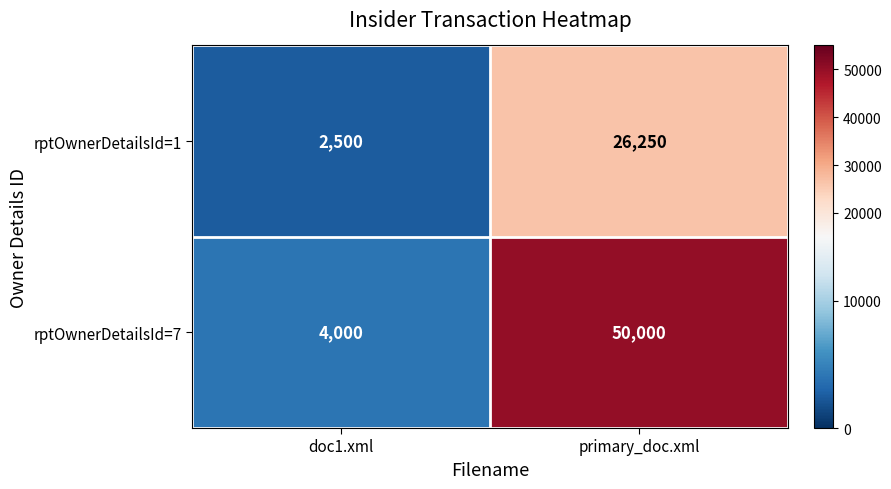

Reading left to right, list all the values displayed in this chart.

rptOwnerDetailsId=1: 2500	26250
rptOwnerDetailsId=7: 4000	50000